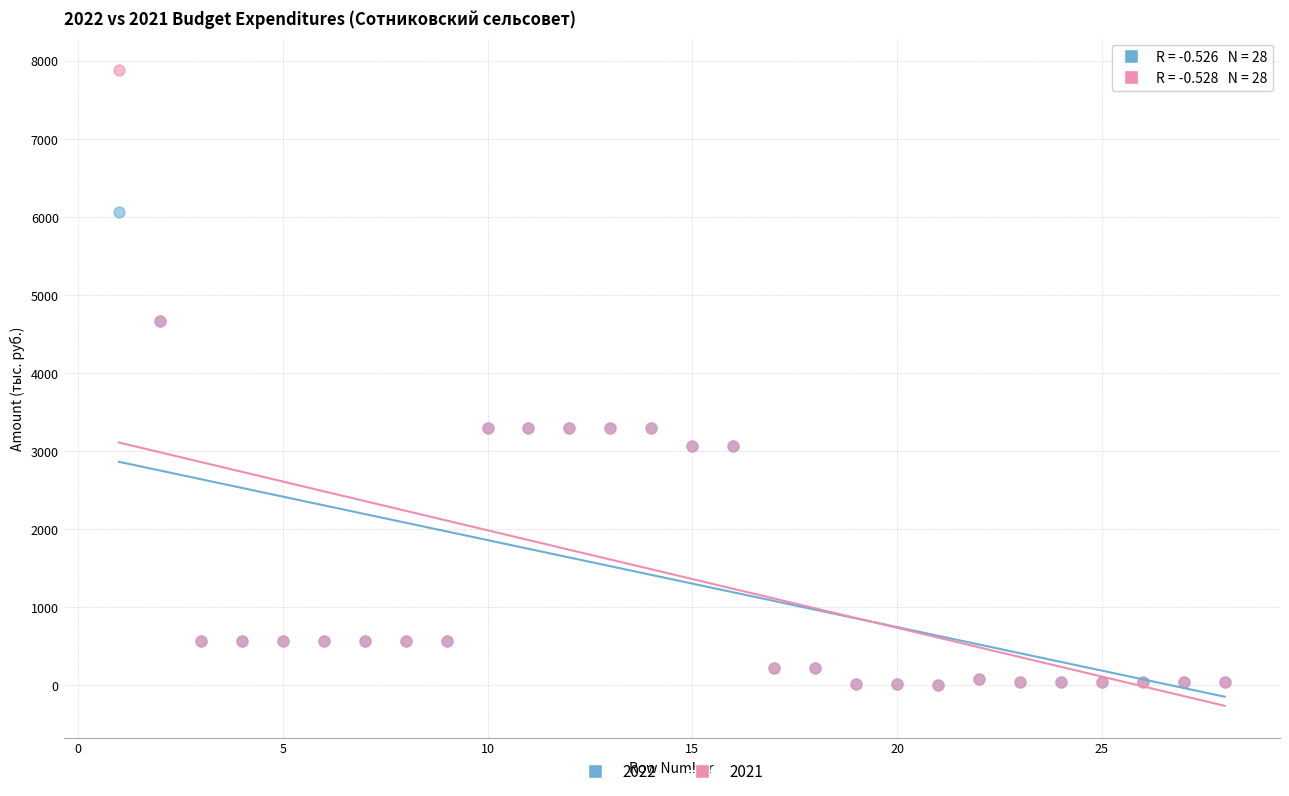

What are all the series names shown in the legend?

2022, 2021